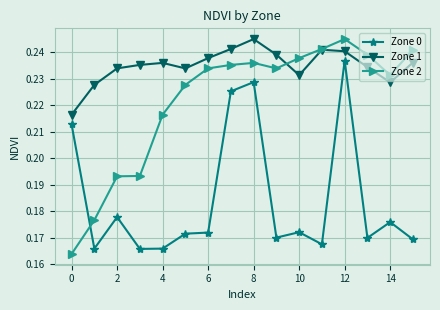

True or false: Zone 2 has more than 0 interior local peaks.

True